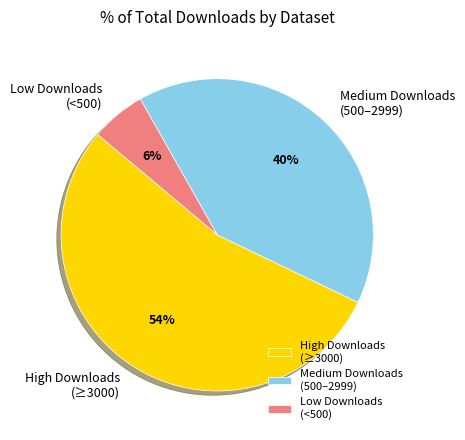

Is it true that Low Downloads (<500) is 1% of the pie?

False